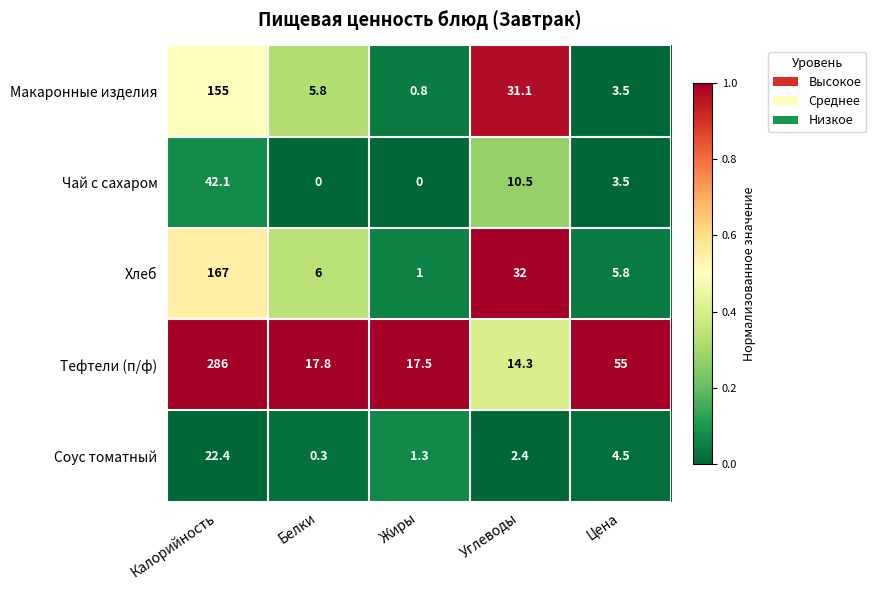

Which series has the widest spread of values?

Тефтели (п/ф)